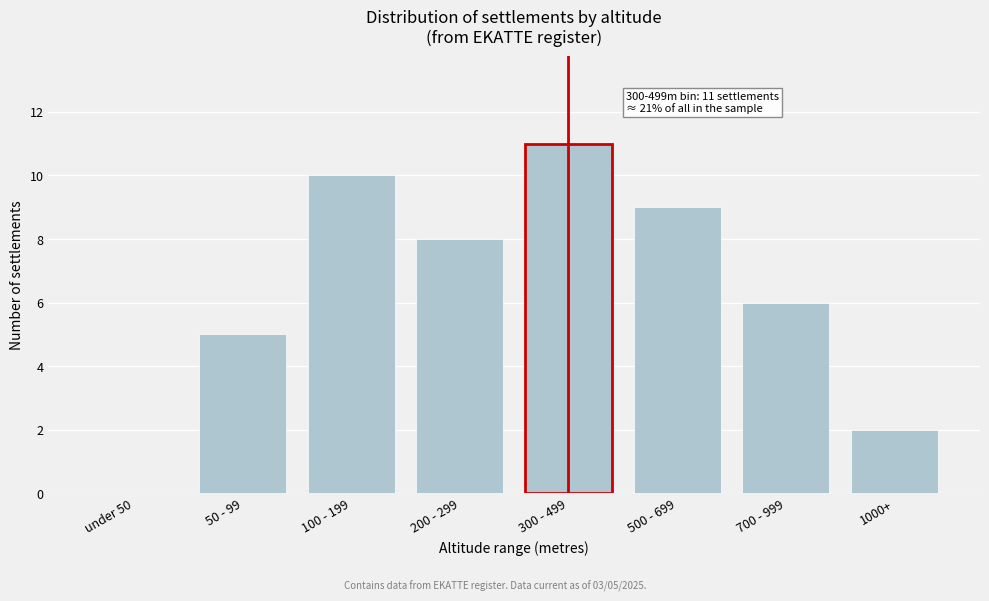

Reading left to right, transcribe all the data shown in this chart.

under 50=0	50 - 99=5	100 - 199=10	200 - 299=8	300 - 499=11	500 - 699=9	700 - 999=6	1000+=2